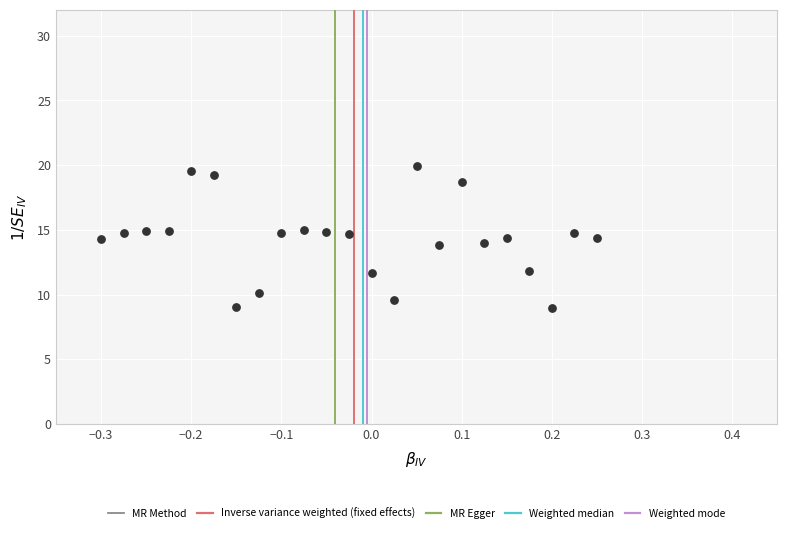

What is the range of Y values (max minus min)?

11.0